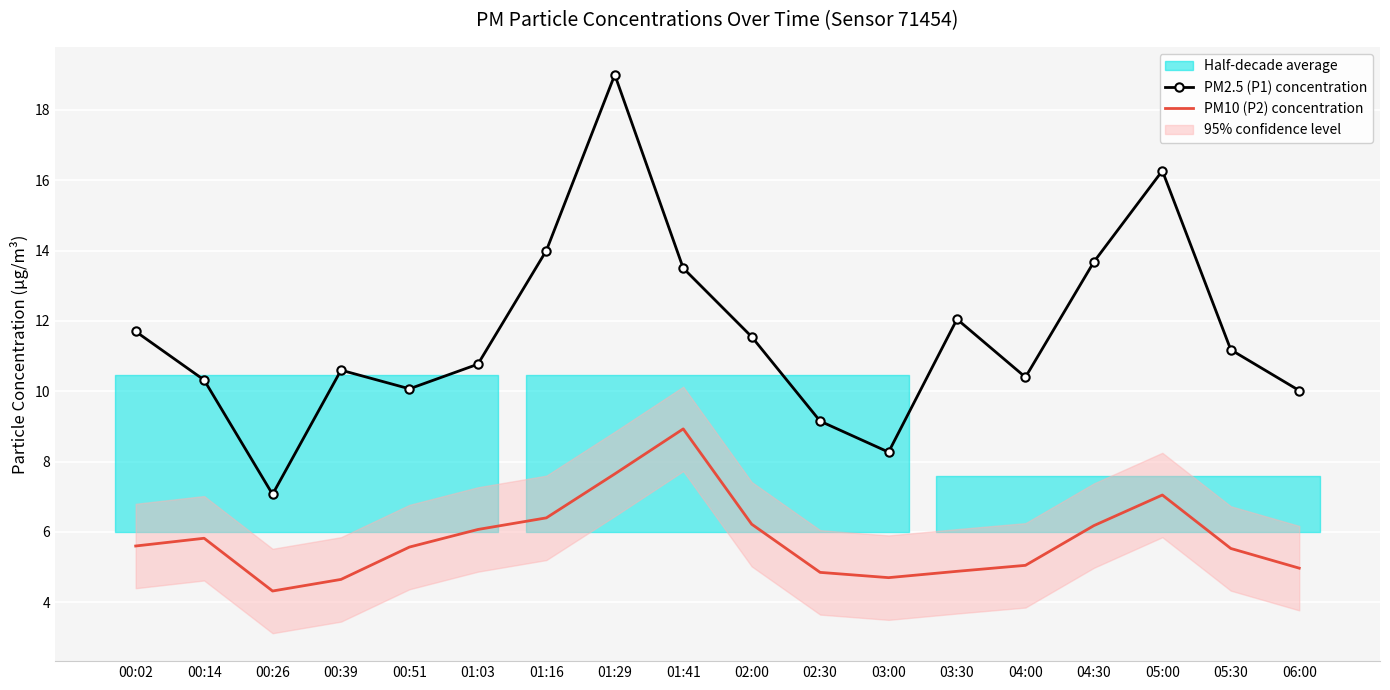

True or false: PM10 (P2) concentration and PM2.5 (P1) concentration cross at least once.

False